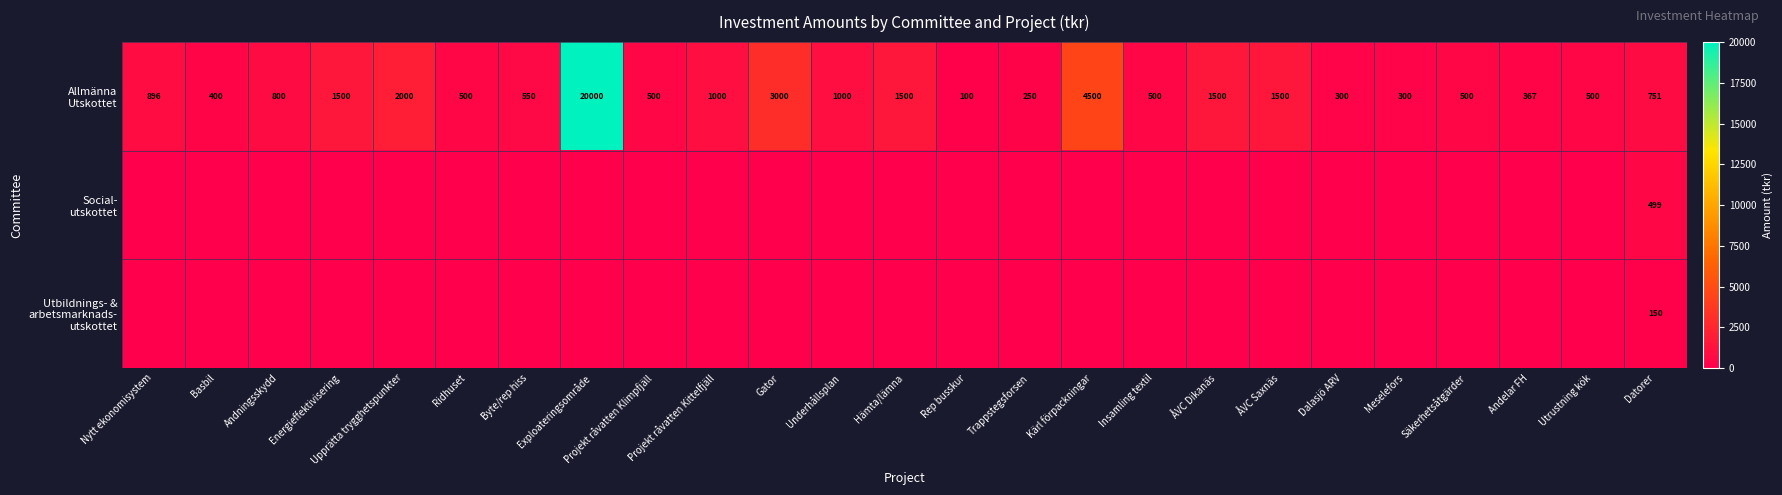

What is the average value of the Social- utskottet series?

20